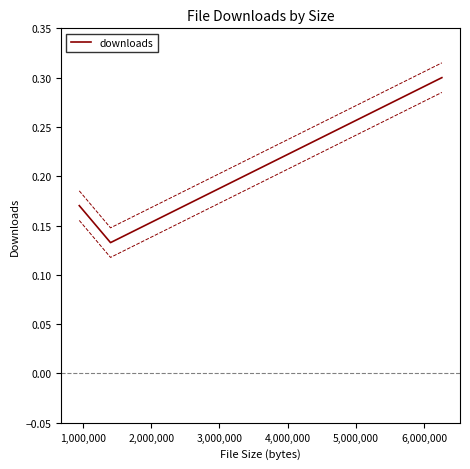

How many downloads values are between 0 and 1?

3